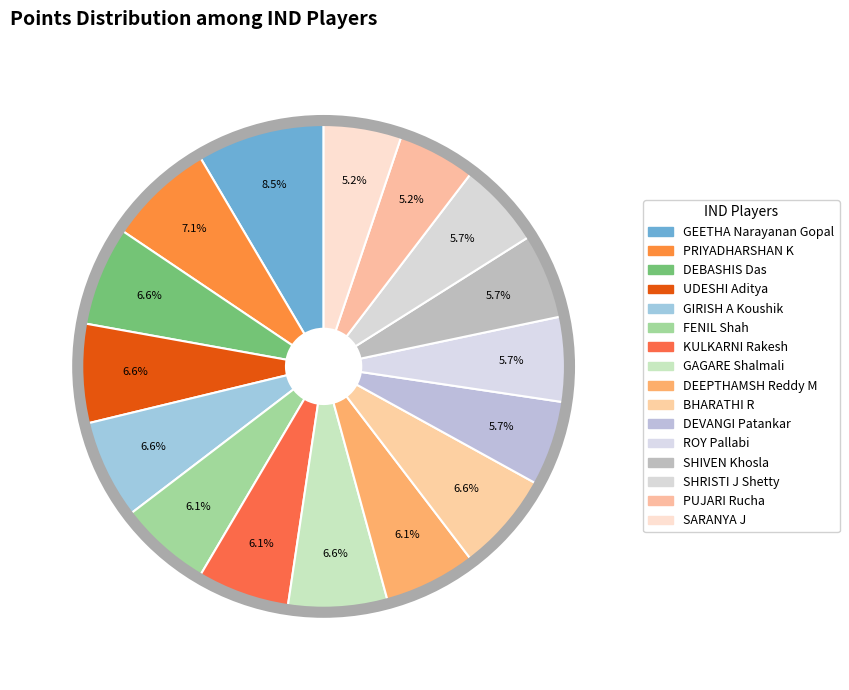

Count the number of slices in the pie.

16